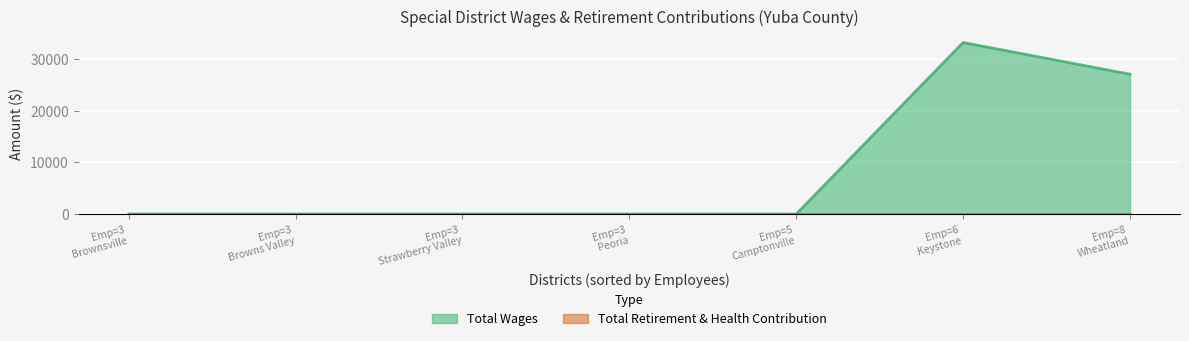

True or false: Total Wages and Total Retirement & Health Contribution cross at least once.

False